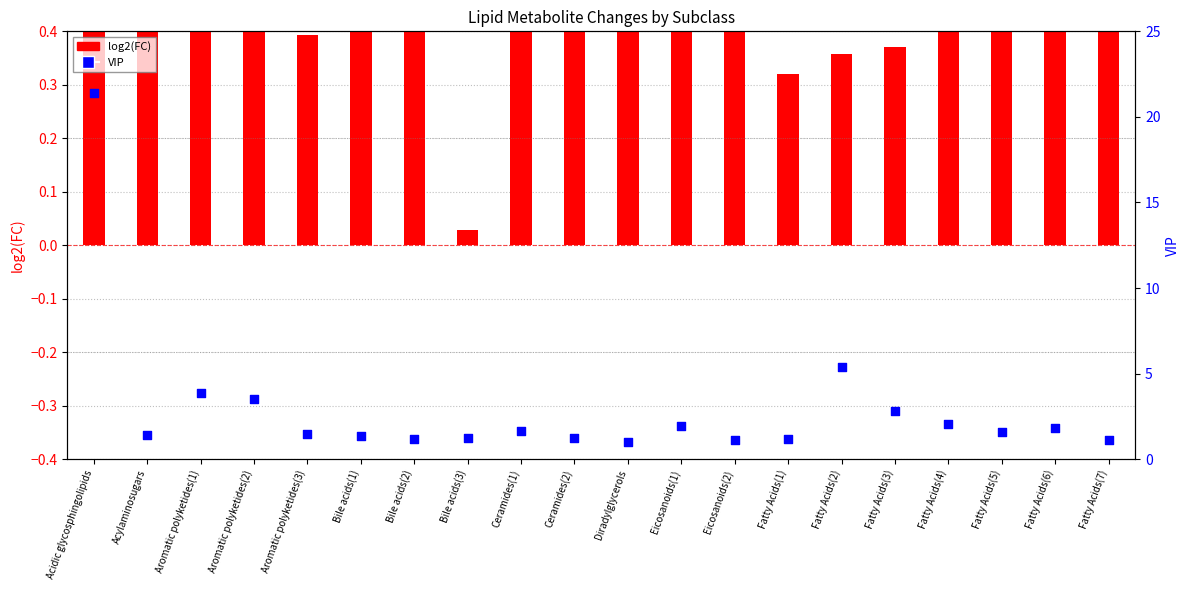

Is the value of log2(FC) at Fatty Acids(6) greater than the value of VIP at Bile acids(1)?

No